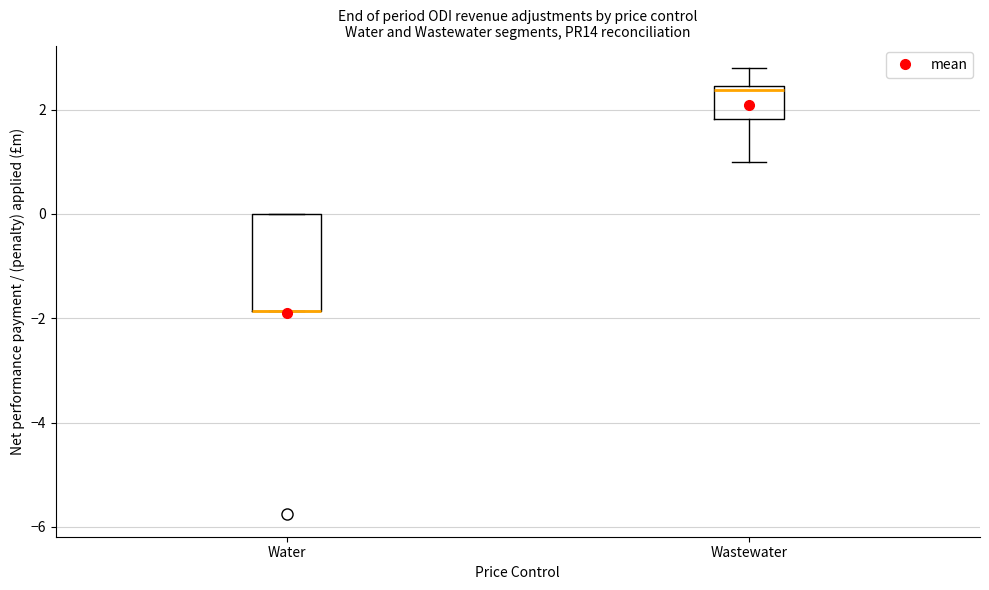

Reading left to right, read every box against the y-axis: the position of its median line, the range the box covers, and the ends of its whiskers. The values are not printed on the chart, so give them approximately, as read against the axis.

Water: median -1.8 (drawn on the box's lower edge), box -1.8 to 0.0, whiskers -1.8 to 0.0
Wastewater: median 2.4 (just below the box's upper edge), box 1.8 to 2.4, whiskers 1.0 to 2.8